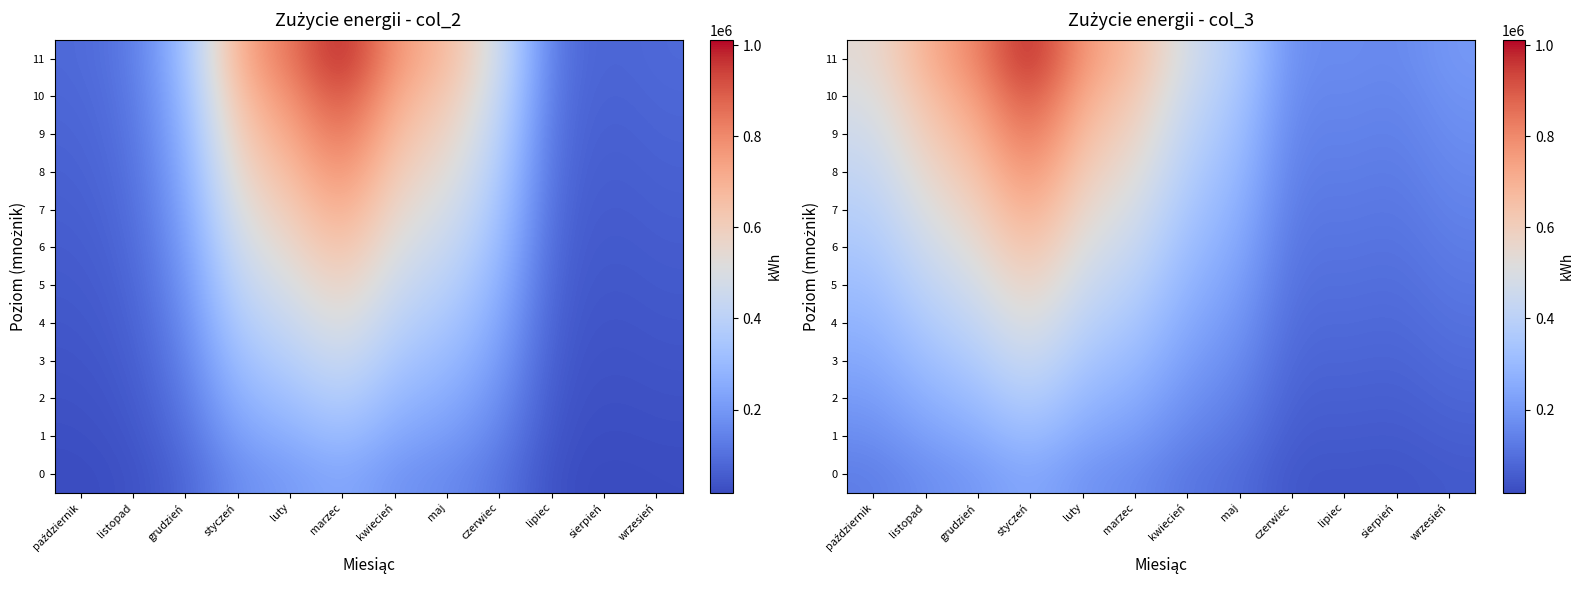

At how many categories does at least one series exceed 421644?

7